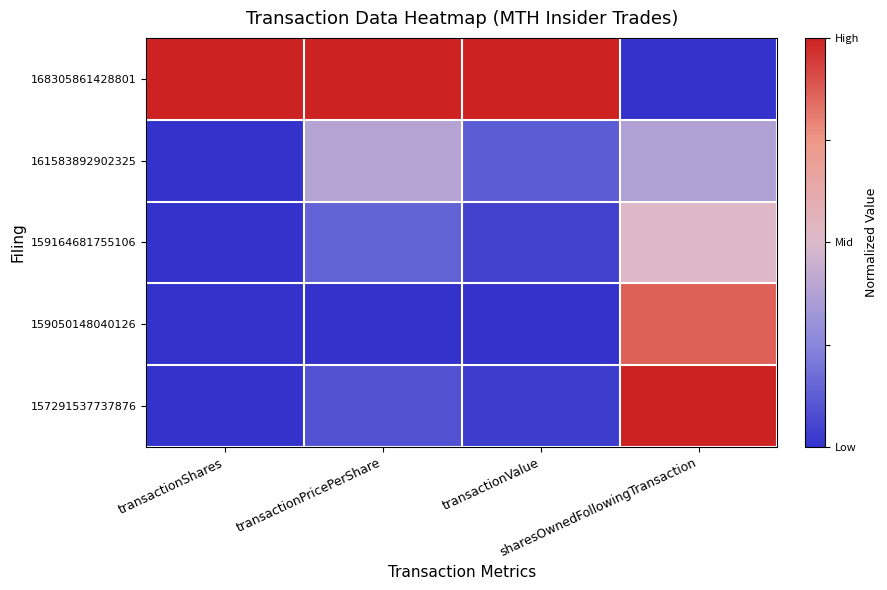

At how many categories does at least one series exceed 0?

4